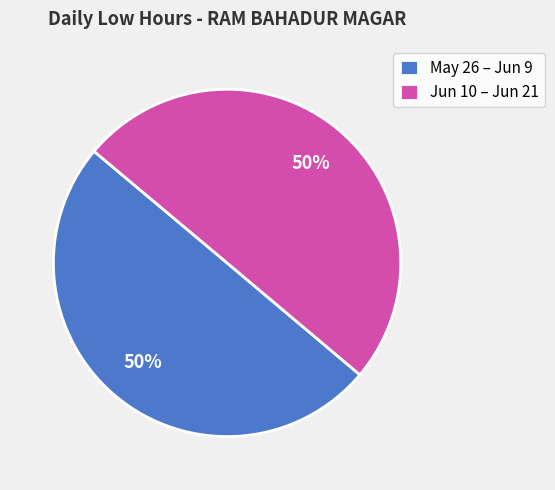

The May 26 – Jun 9 slice represents 50% of the pie. True or false?

True